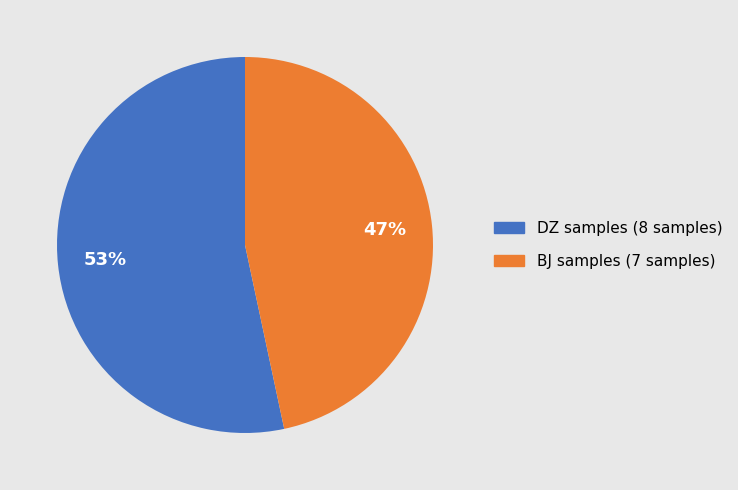

Is there any slice that represents more than half of the pie?

Yes